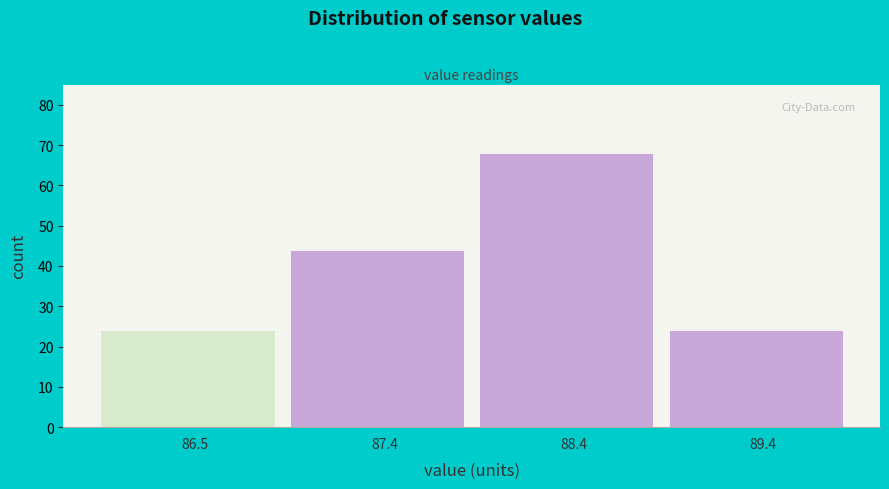

Which range on the x-axis has the tallest bar?

87.9 to 88.9